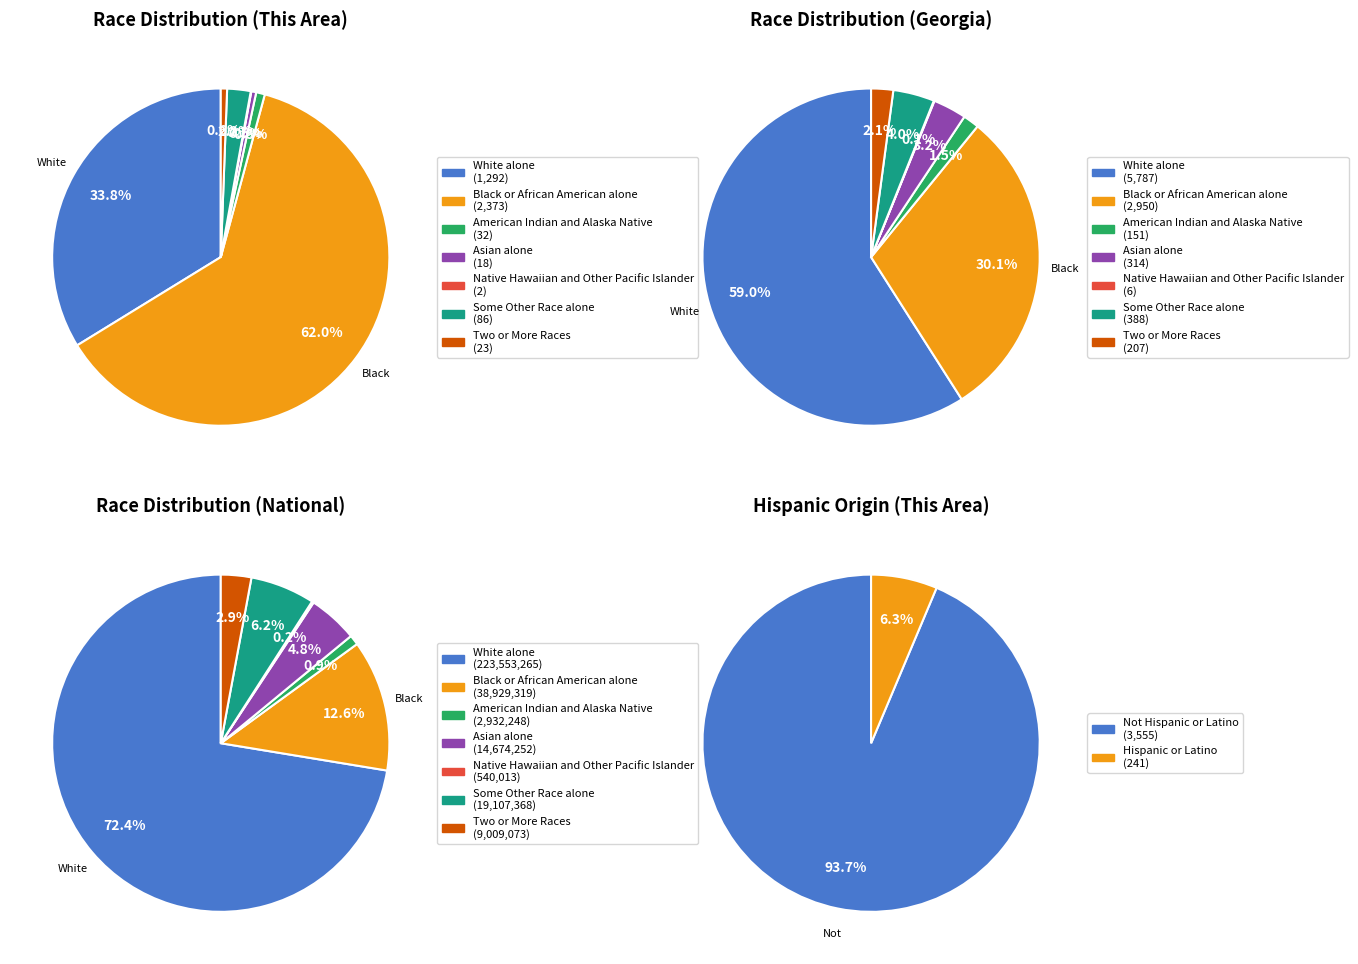

What is the change in value from Black or African American alone to Some Other Race alone?

-2287